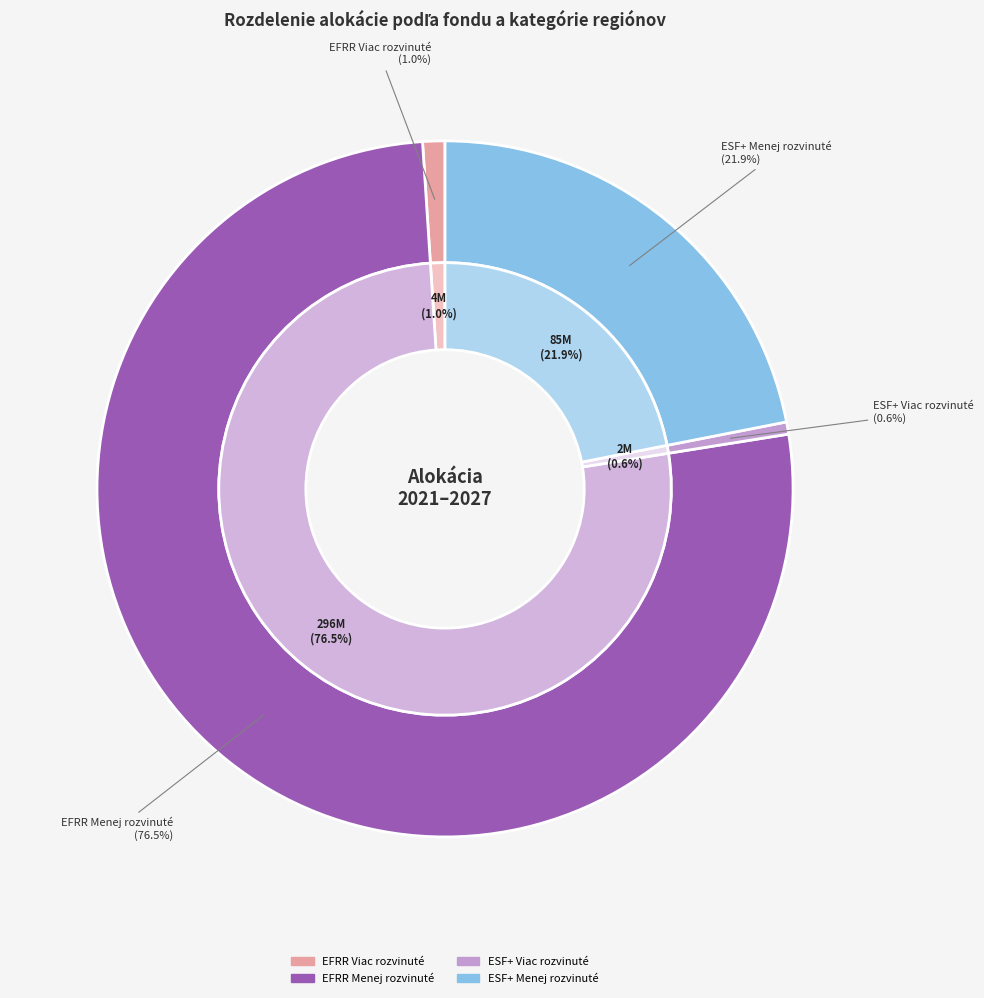

Is there a majority slice in this chart?

Yes